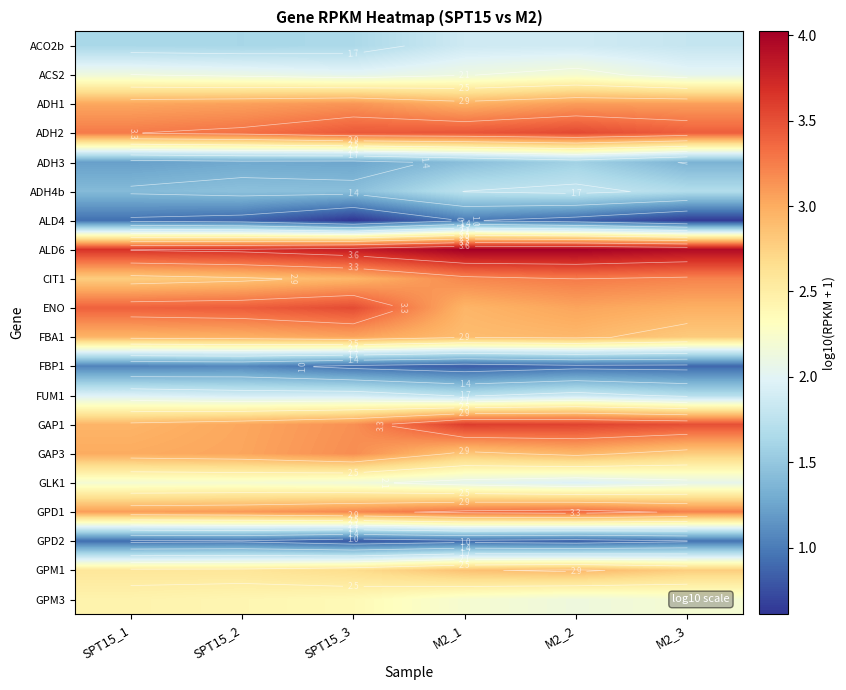

What is the minimum value for ALD4?

0.6